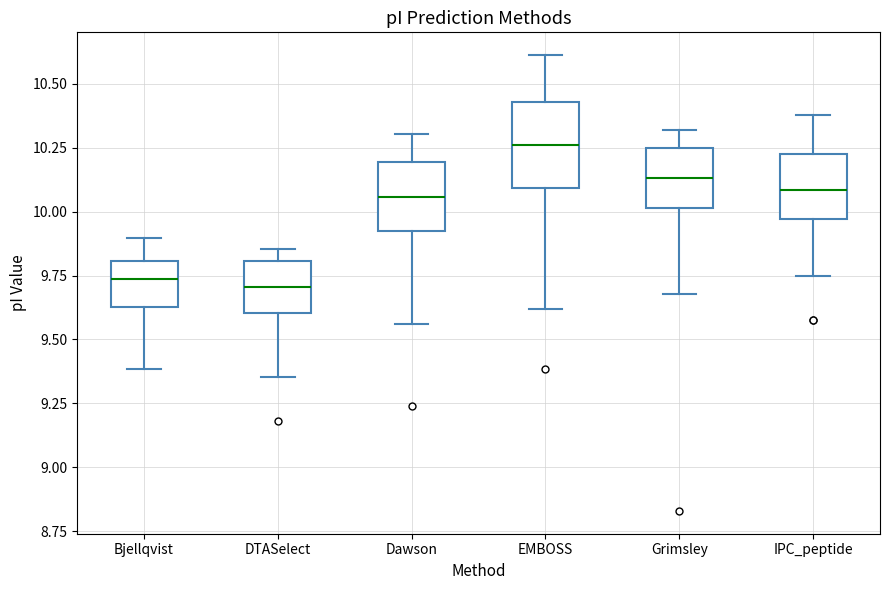

Comparing the boxes themselves (not the whiskers), which one is the tallest?

EMBOSS